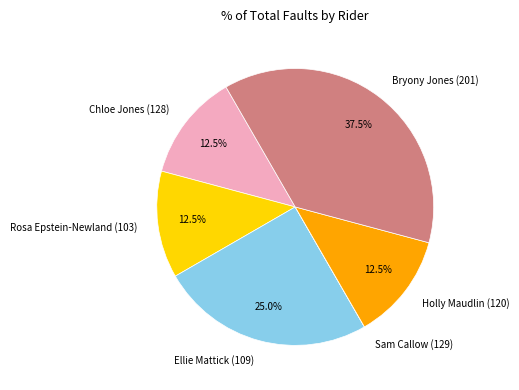

Does Bryony Jones (201) represent more than half of the total?

No